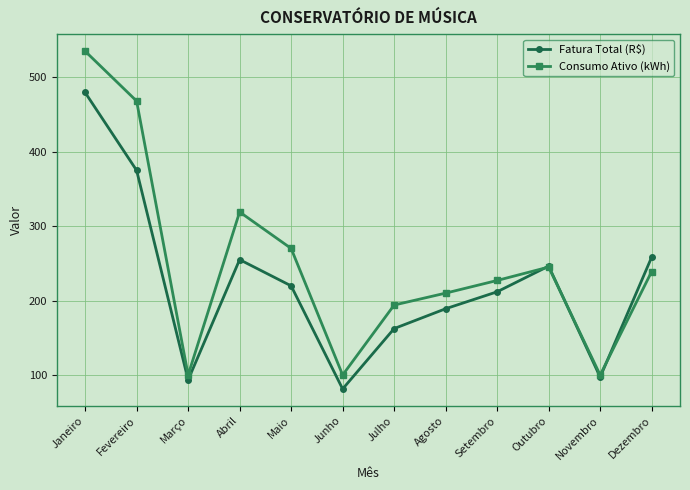

True or false: Consumo Ativo (kWh) has more than 0 interior local peaks.

True